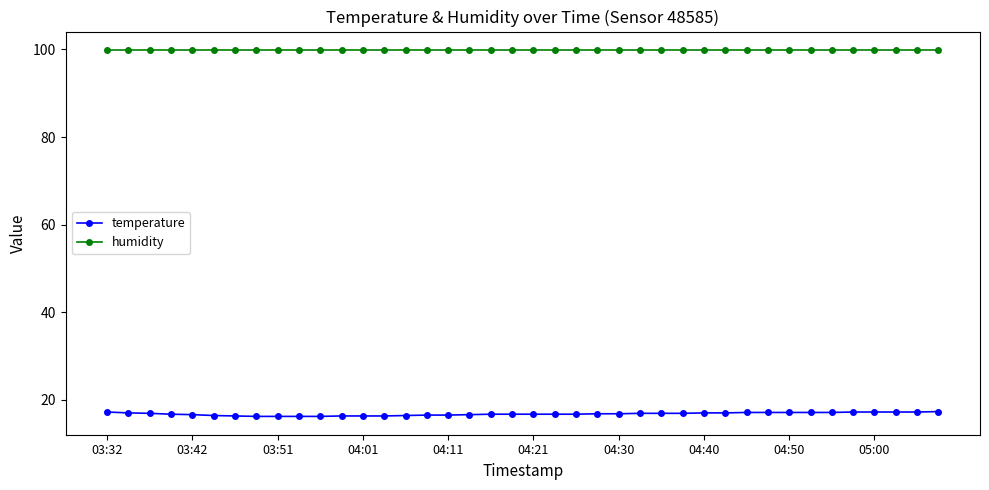

What is the value of the humidity point at the 3rd from the left?

99.9